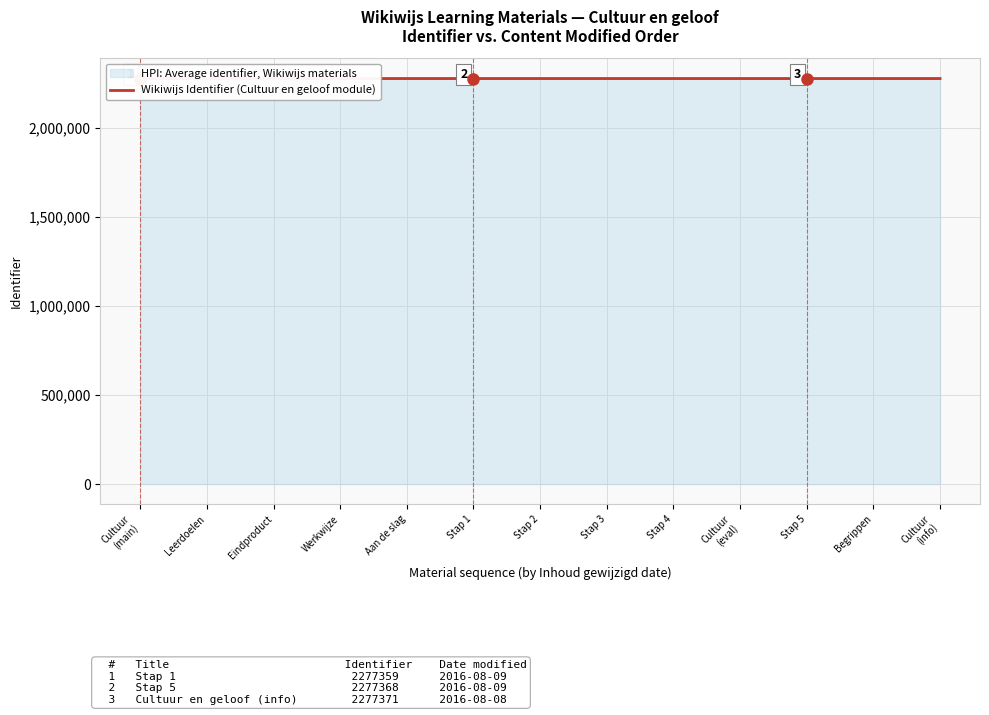

What is the label of the 11th point from the left?

Stap 5